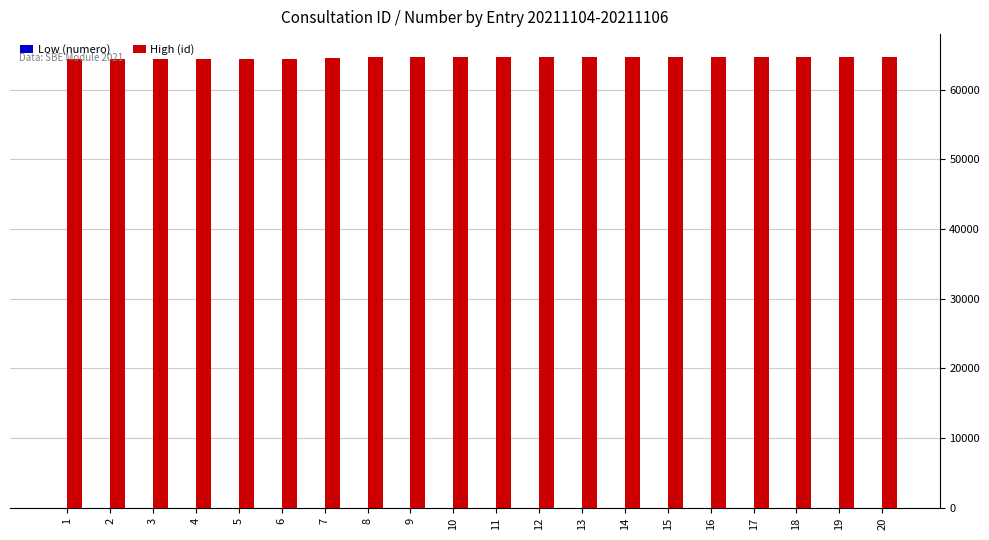

What is the highest value of the High (id) series?

64708